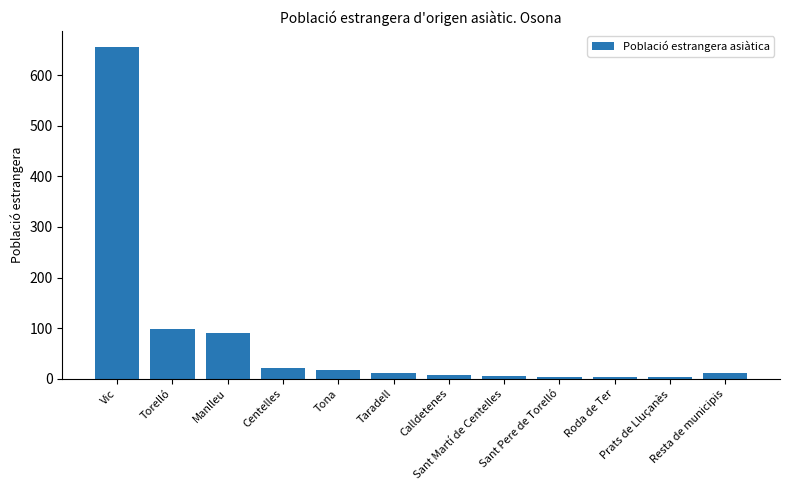

What is the greatest value displayed?

655